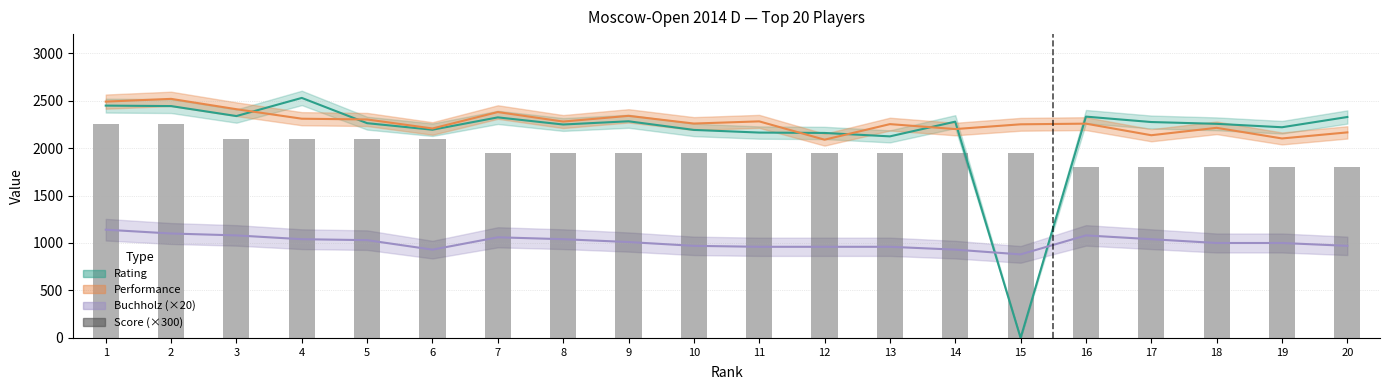

What is the value of the 4th bar from the left?

2100